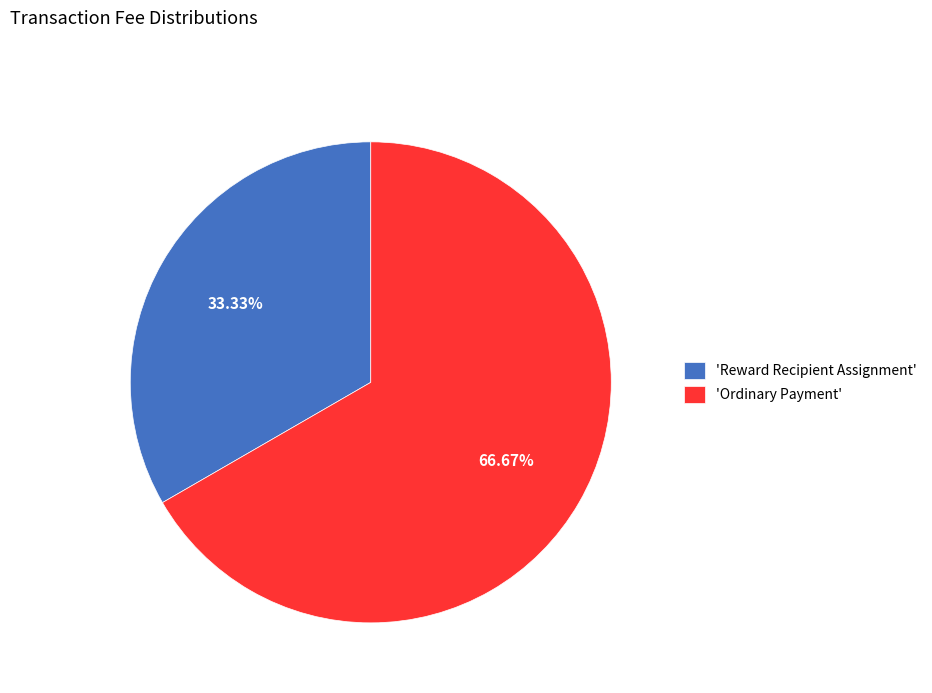

To the nearest percent, what is the difference between the largest and smallest slice percentages?

33%